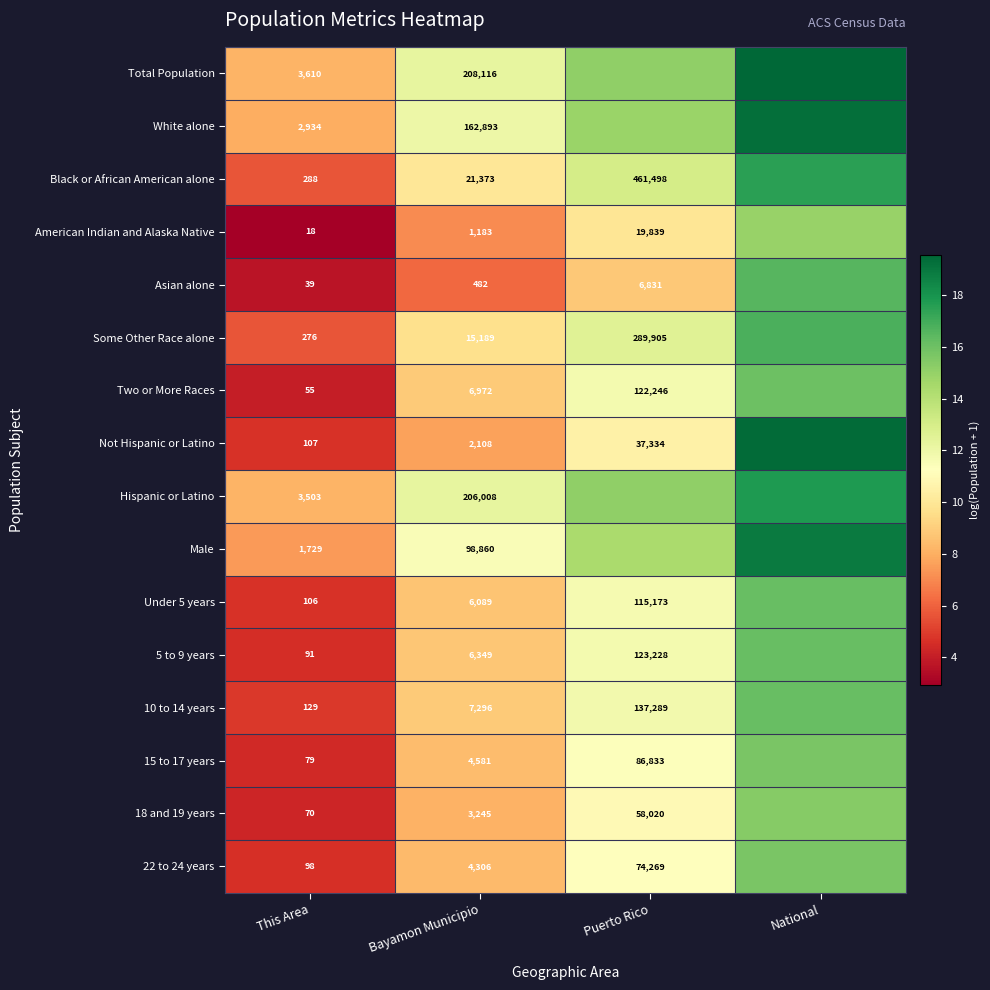

Count the number of categories in the chart.

4